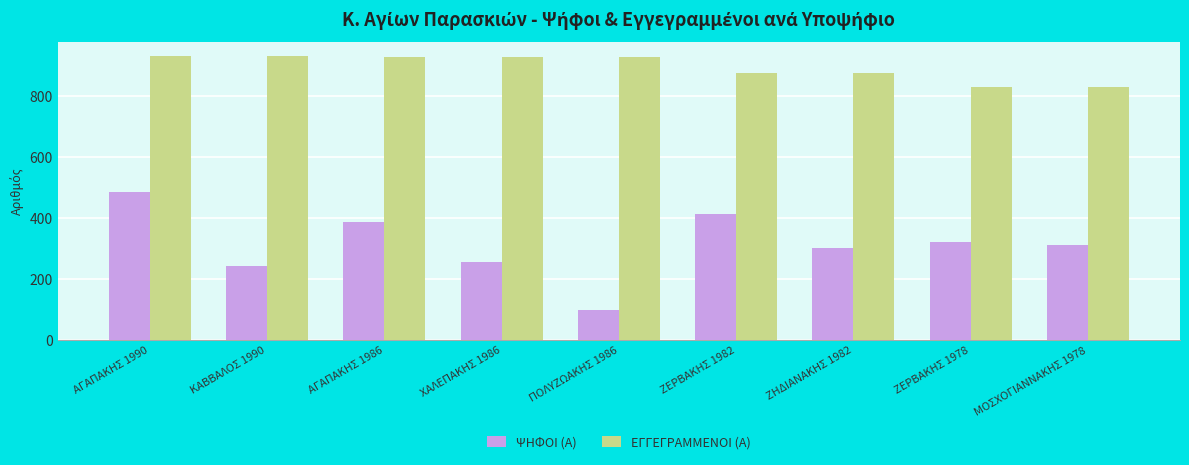

What is the value of the ΕΓΓΕΓΡΑΜΜΕΝΟΙ (Α) bar at the 2nd from the left?

932